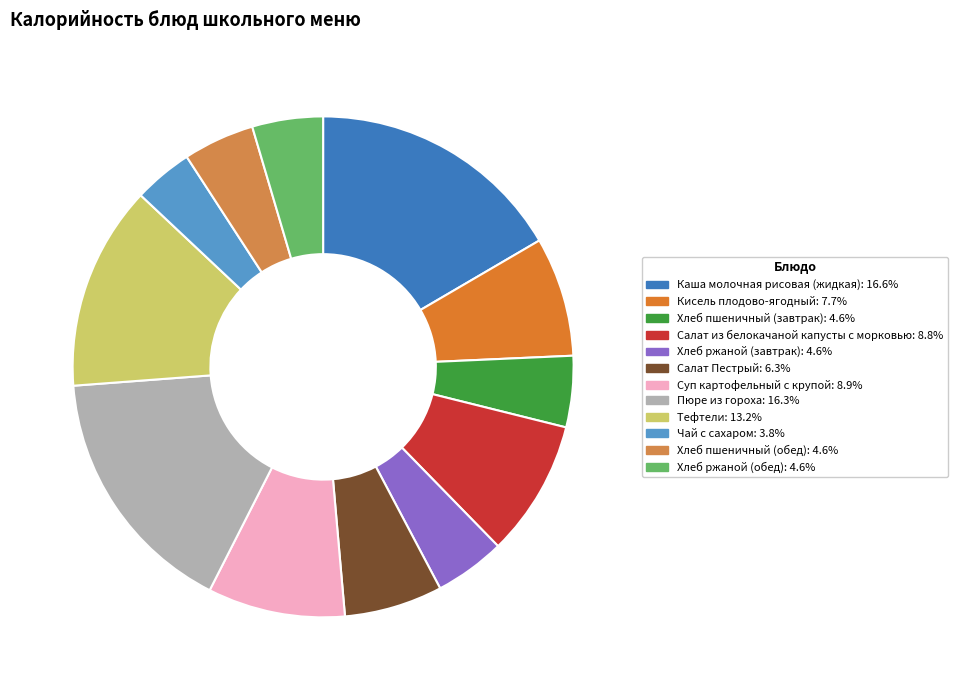

Does any single category account for the majority?

No